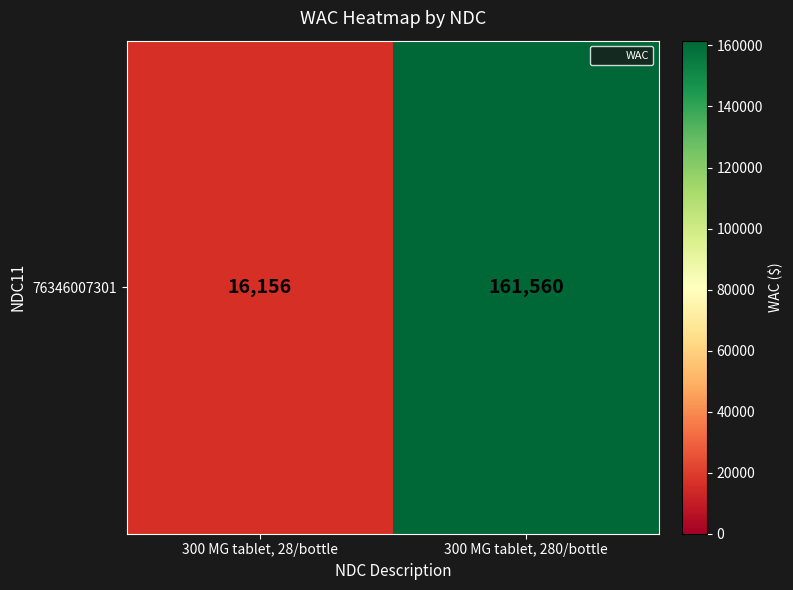

How many series are shown in this chart?

1